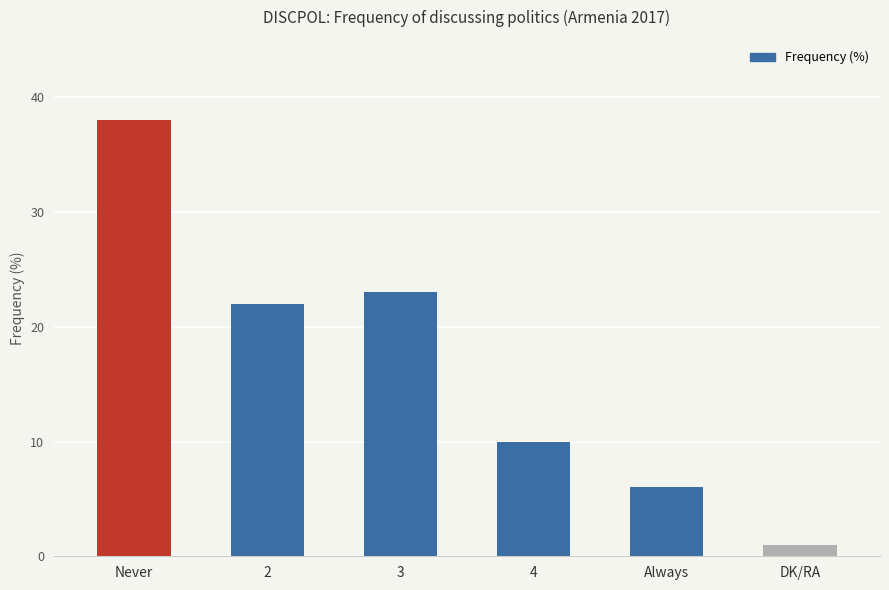

At which category does the chart reach its minimum across all series?

DK/RA